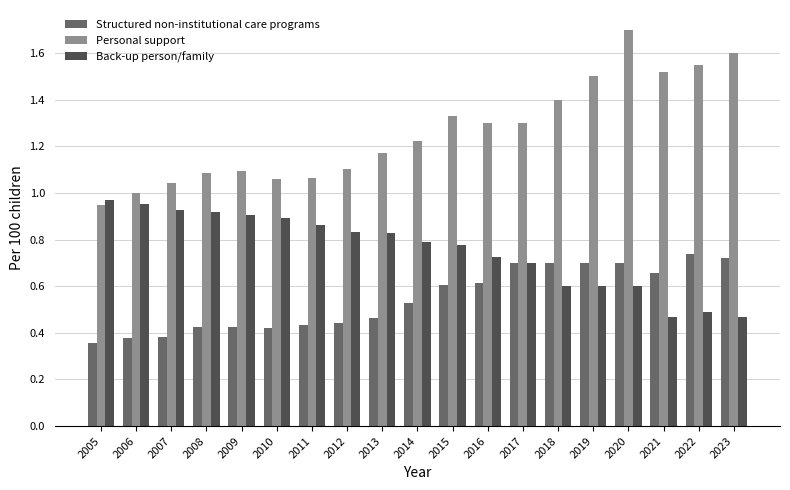

Which category has the highest value across all series?

2020